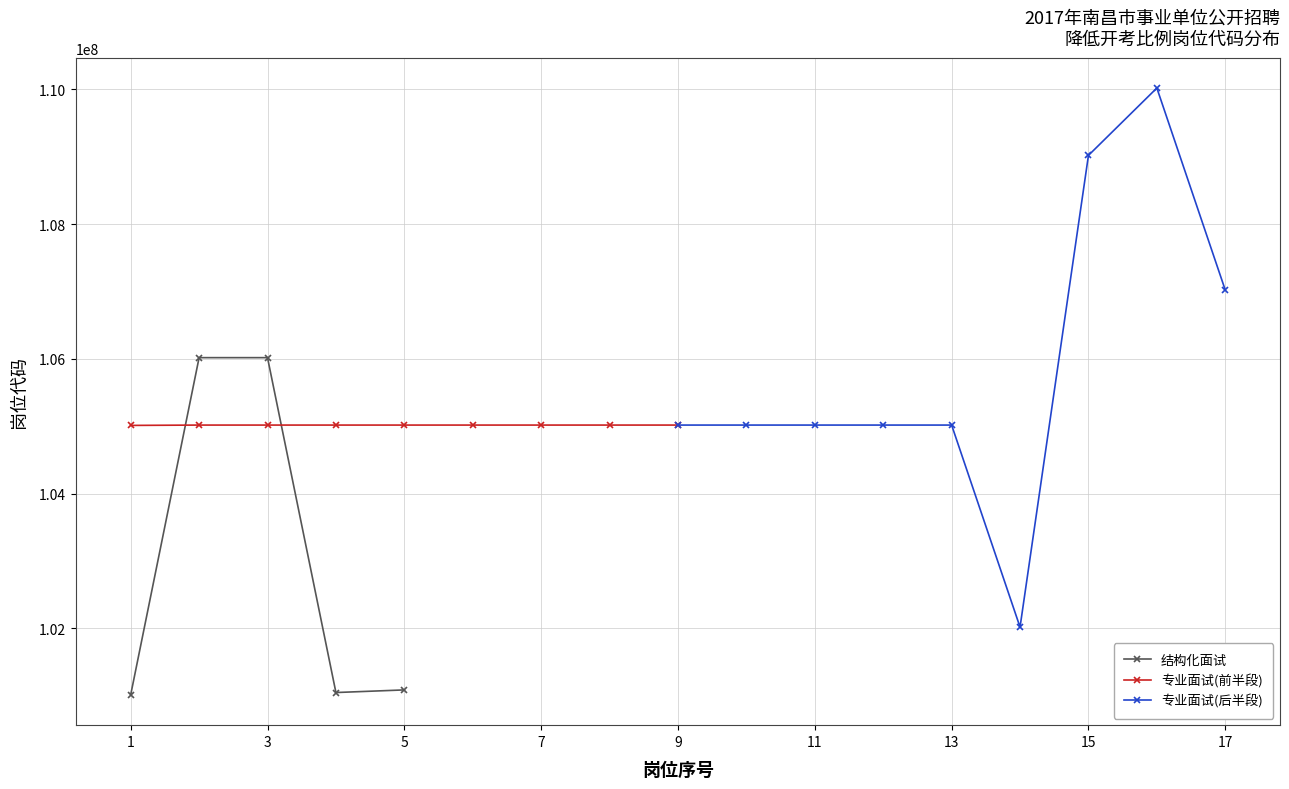

True or false: 结构化面试 has more than 0 points higher than both neighbors.

True